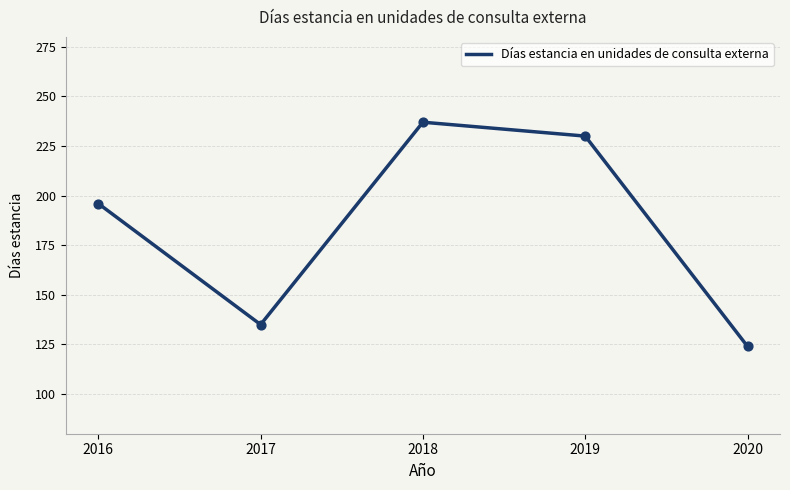

Between 2016 and 2018, which is larger?

2018